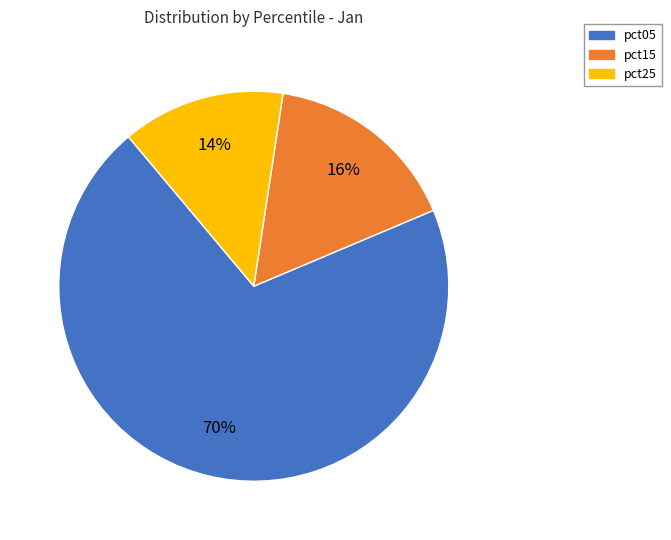

Does any single category account for the majority?

Yes